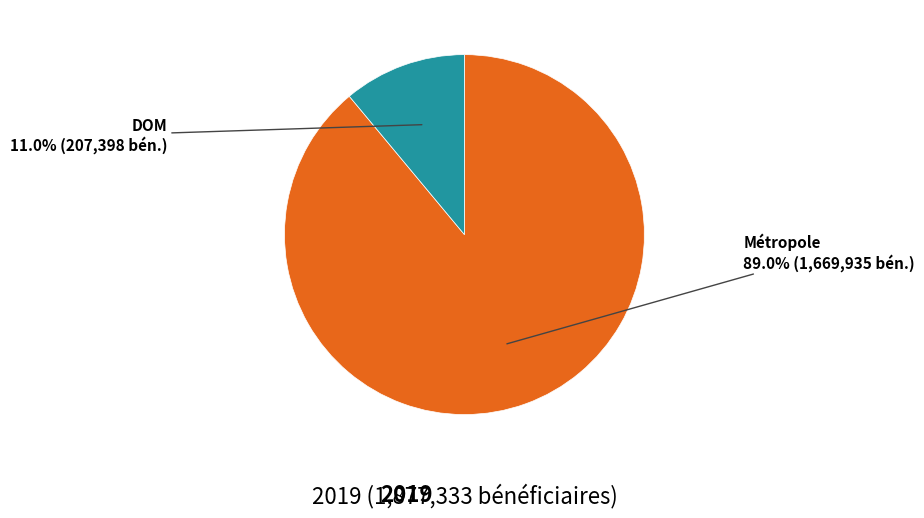

Is there any slice that represents more than half of the pie?

Yes